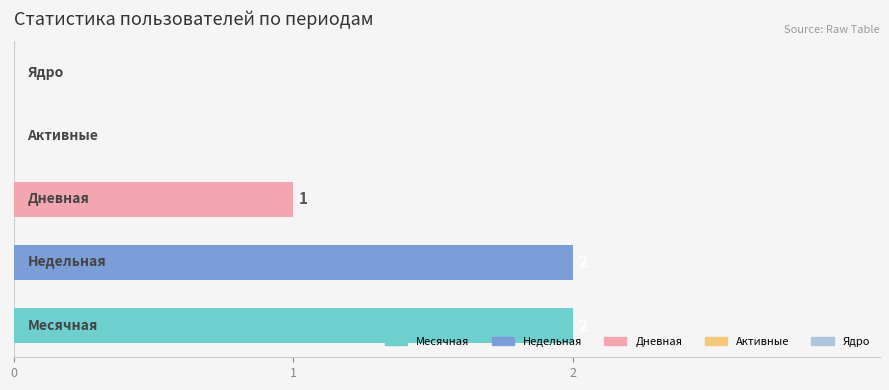

What is the sum of all values?

5